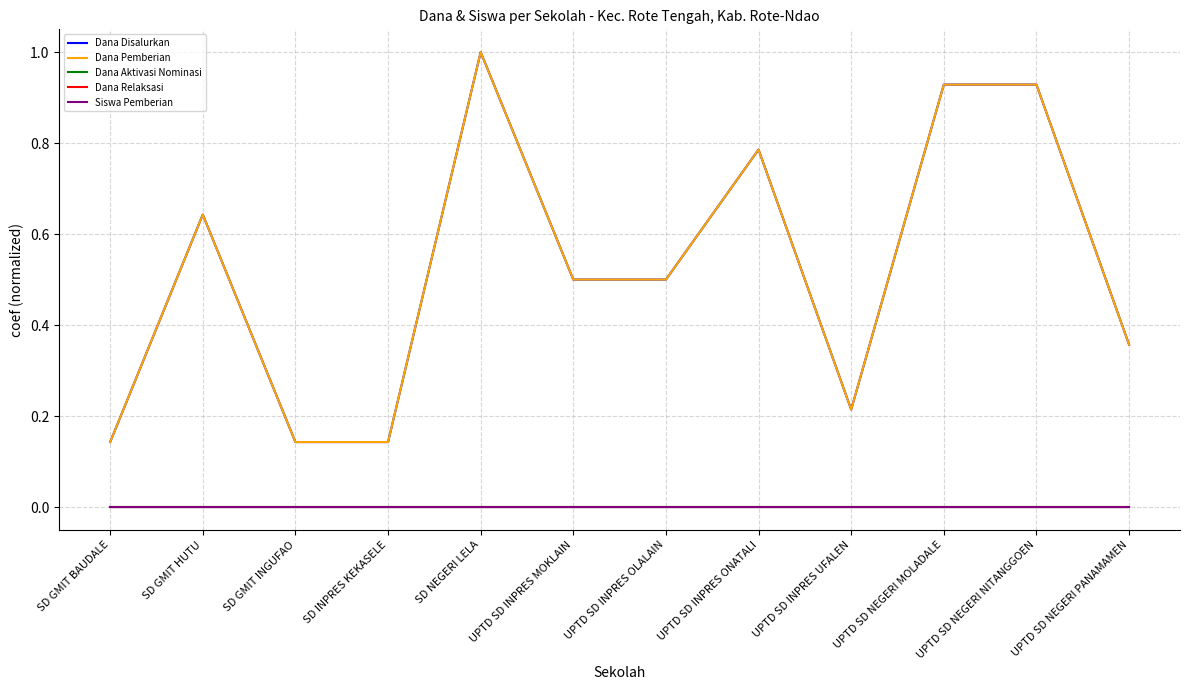

What is the maximum value shown in the chart?

1.0